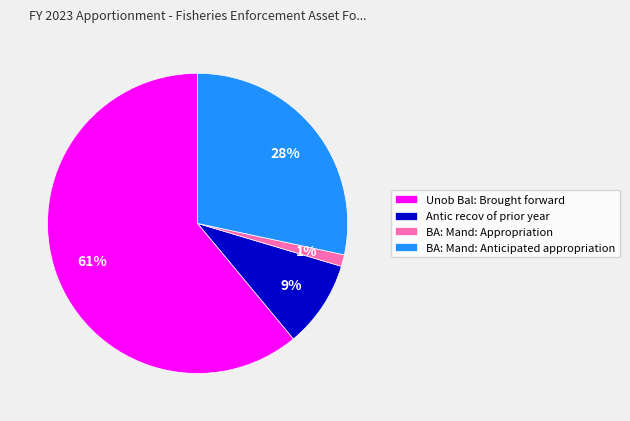

To the nearest percent, what is the average slice percentage?

25%